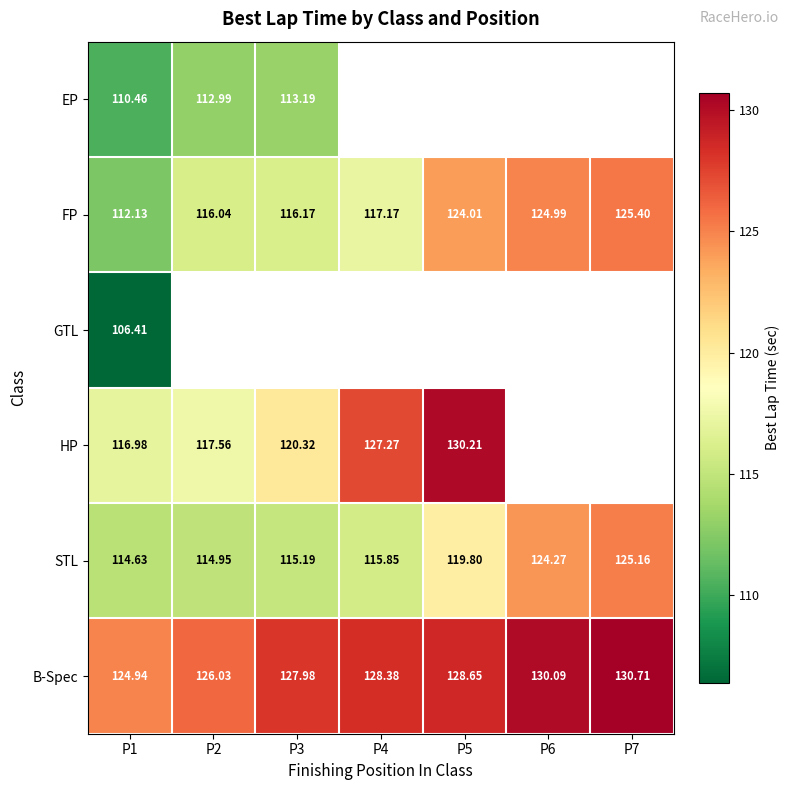

The value of HP at P5 is 193.6. True or false?

False